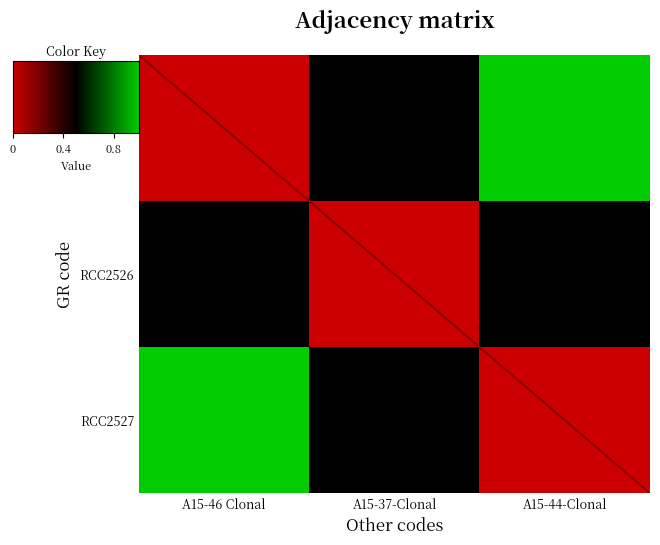

Reading left to right, list all the values displayed in this chart.

RCC2375: A15-46 Clonal=0.0	A15-37-Clonal=0.5	A15-44-Clonal=1.0
RCC2526: A15-46 Clonal=0.5	A15-37-Clonal=0.0	A15-44-Clonal=0.5
RCC2527: A15-46 Clonal=1.0	A15-37-Clonal=0.5	A15-44-Clonal=0.0